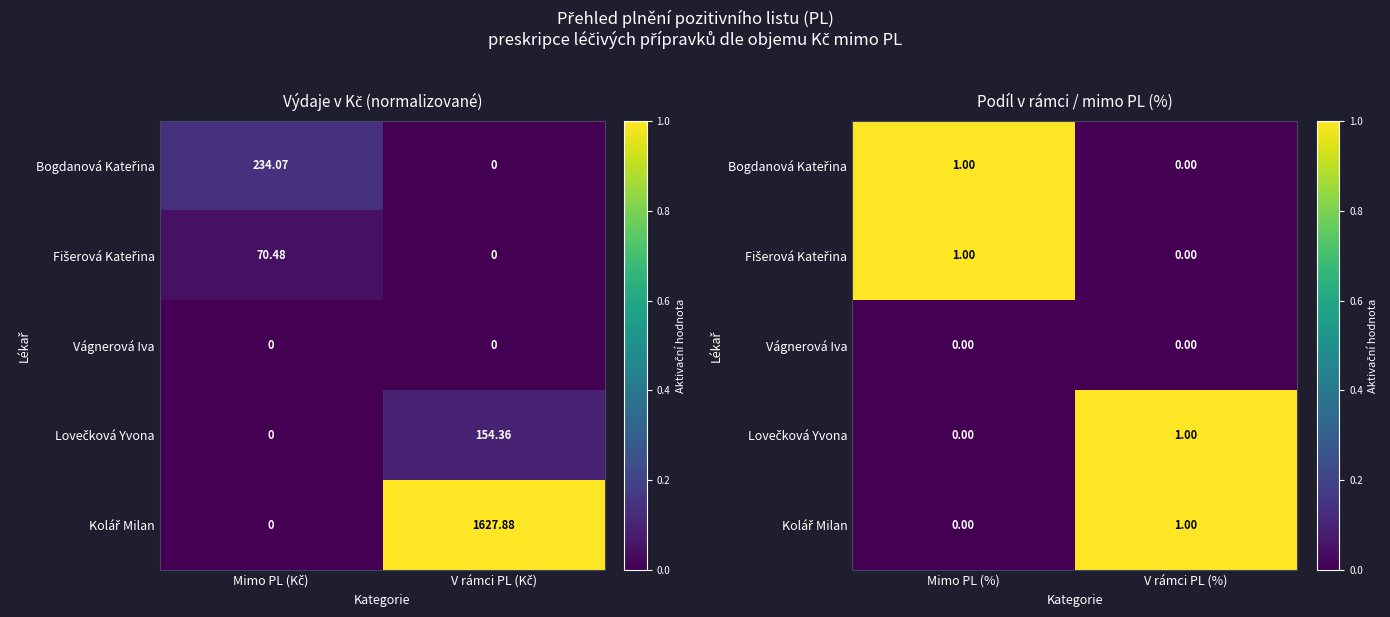

How many distinct data groups are displayed?

5